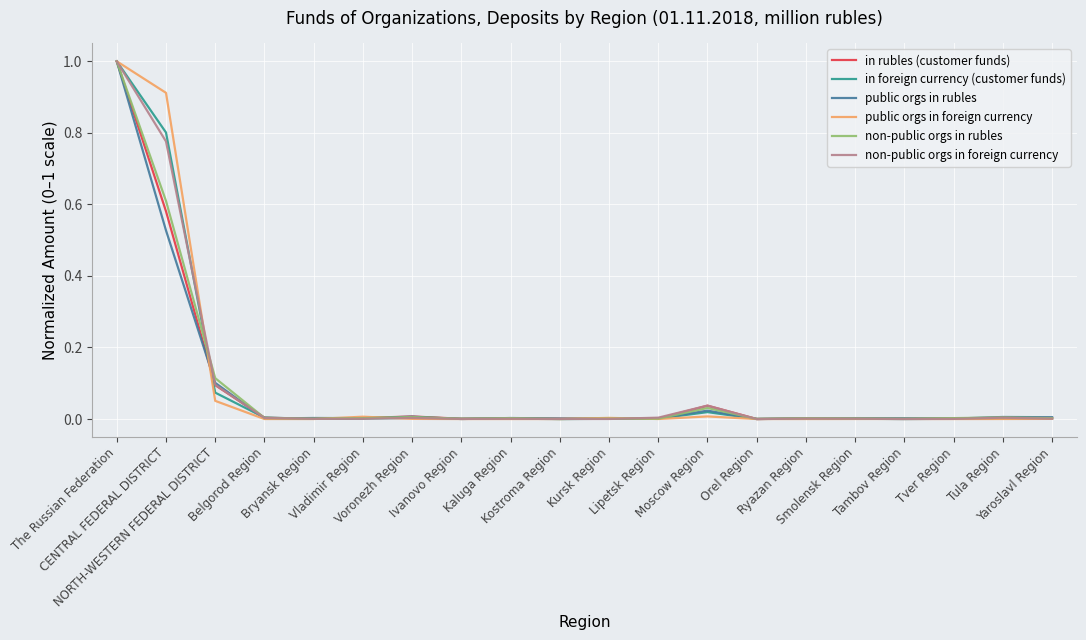

What is the maximum value for in rubles (customer funds)?

1.0